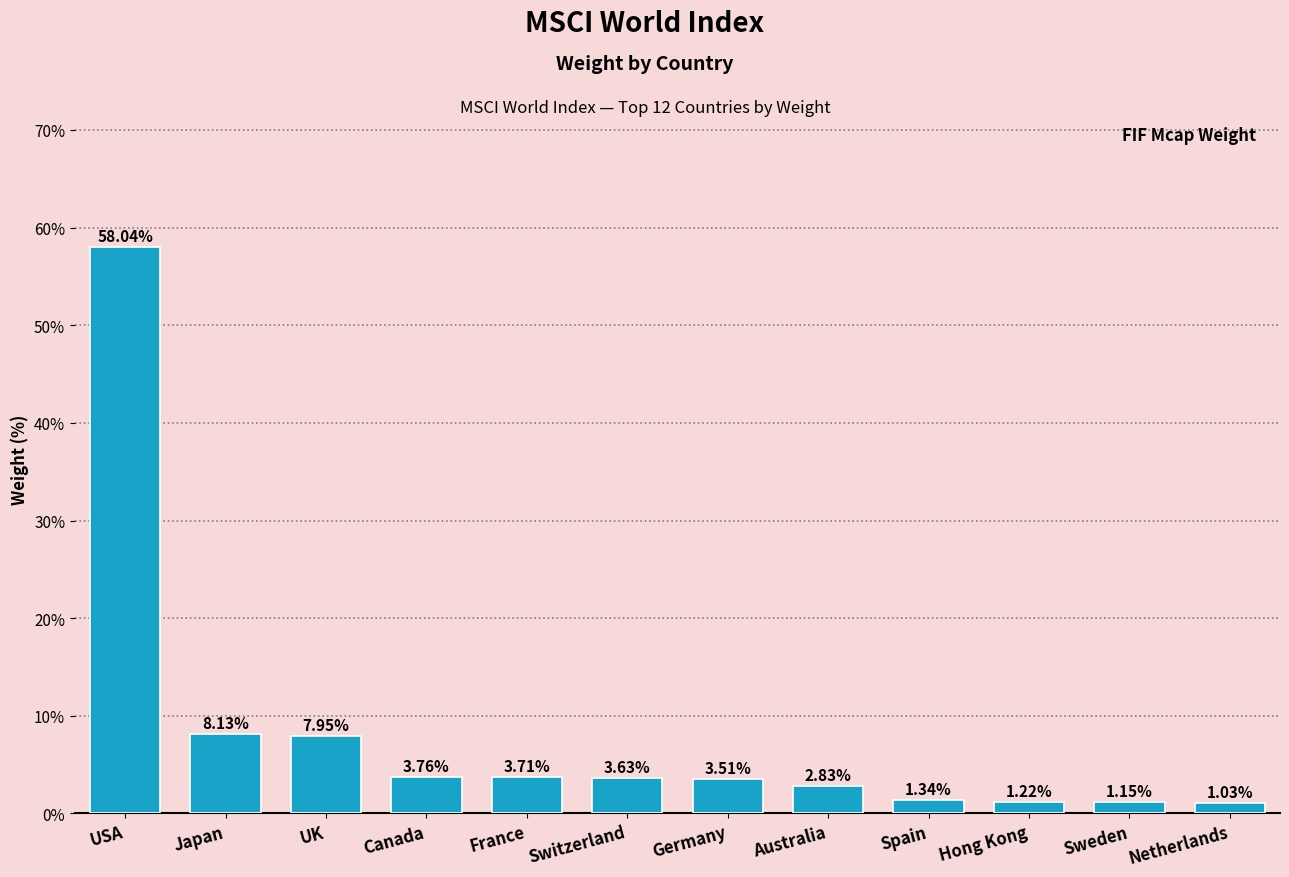

At which label does the data first exceed 3?

USA